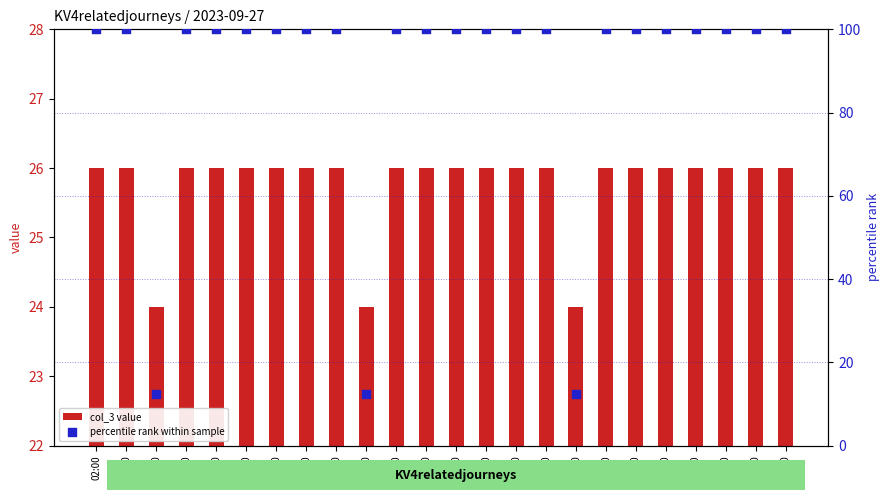

Which series has the largest total across all categories?

percentile rank within sample